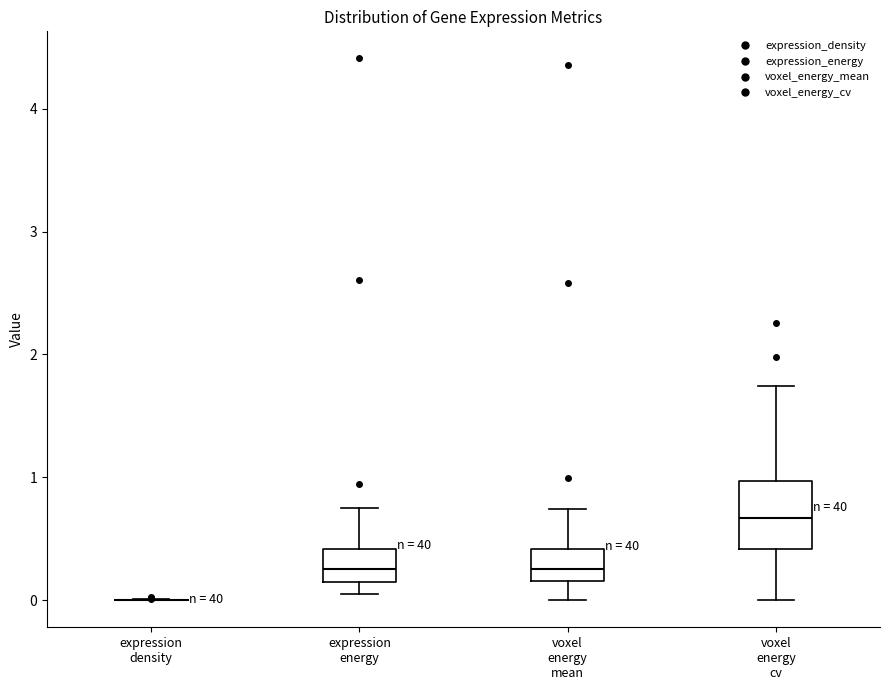

Comparing the boxes themselves (not the whiskers), which one is the tallest?

voxel energy cv